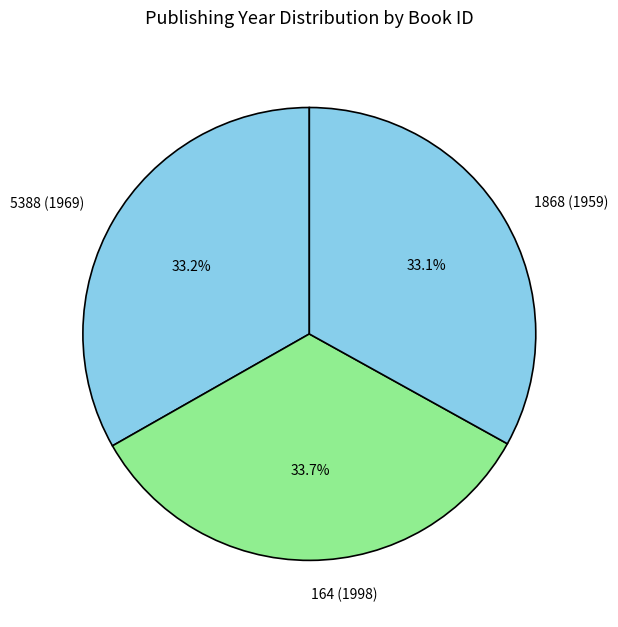

Approximately how many times larger is the value at 5388 (1969) compared to 1868 (1959)?

1.0